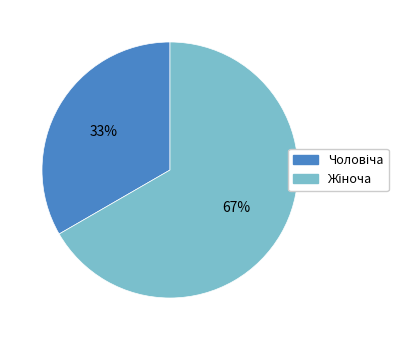

Is there any slice that represents more than half of the pie?

Yes